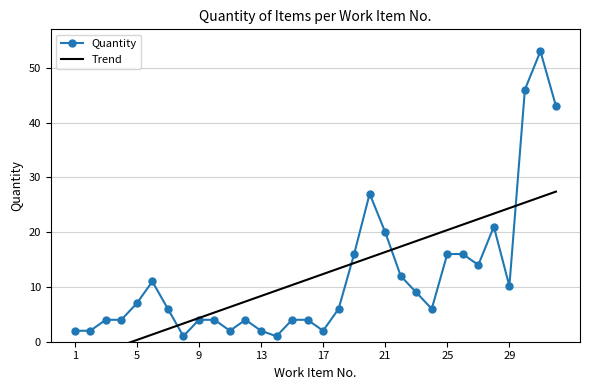

What is the highest value of the Quantity series?

53.0